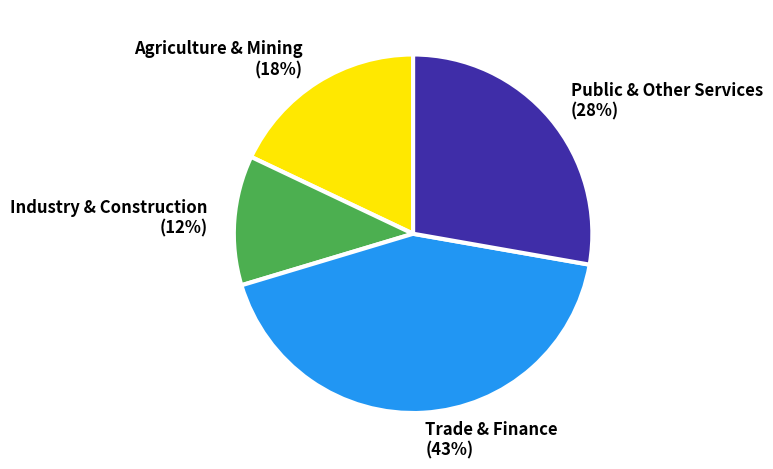

To the nearest percent, what is the average slice percentage?

25%